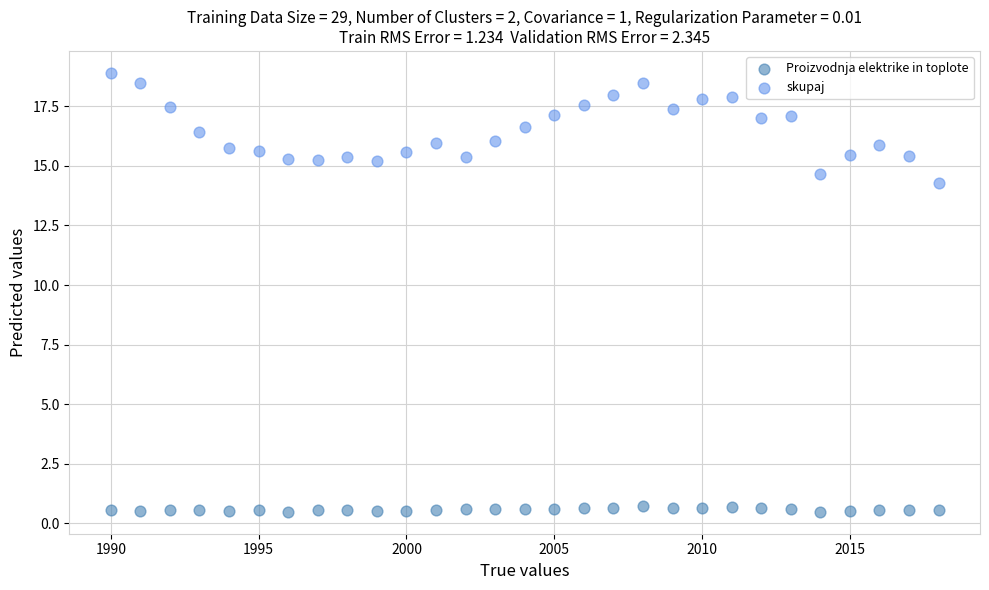

Across all data points, what is the range of X values (max minus min)?

28.0